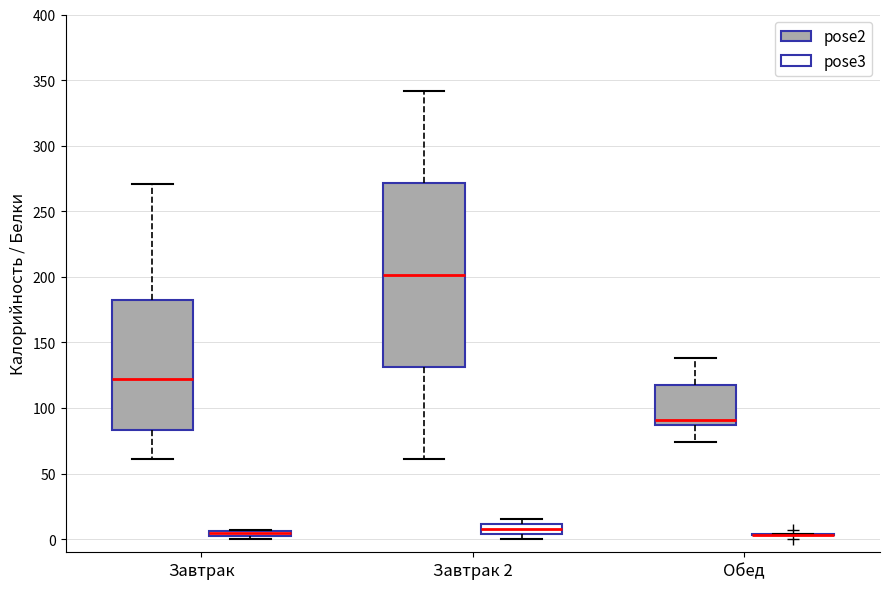

Which box is the tallest, from its lower edge to its upper edge?

Завтрак 2 (pose2)